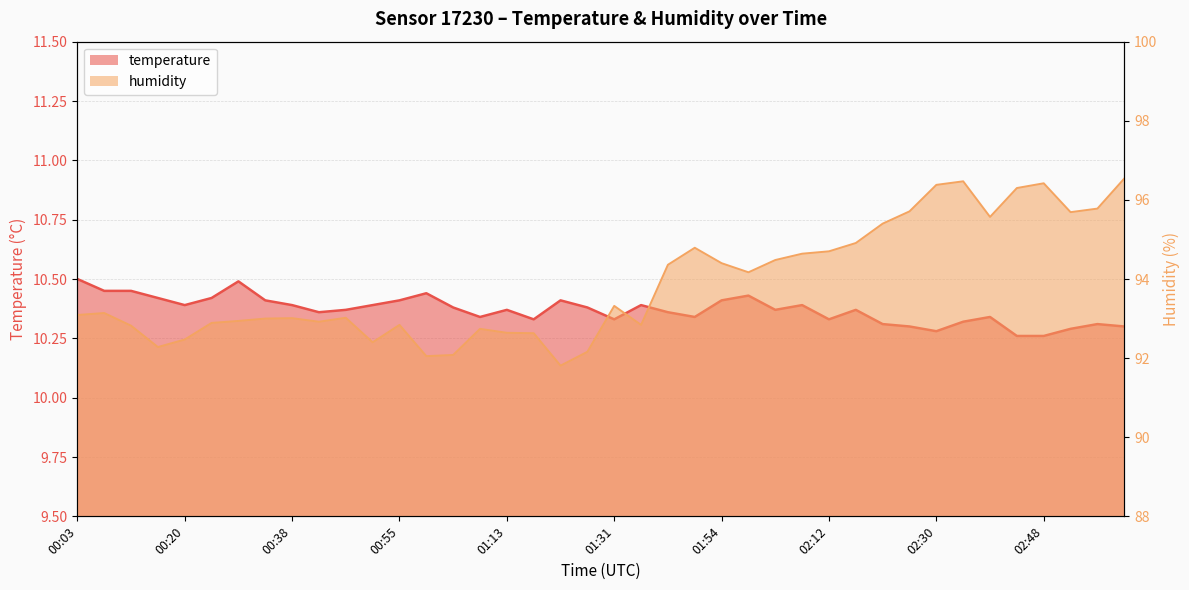

What is the total value across all series at 02:39?

105.9